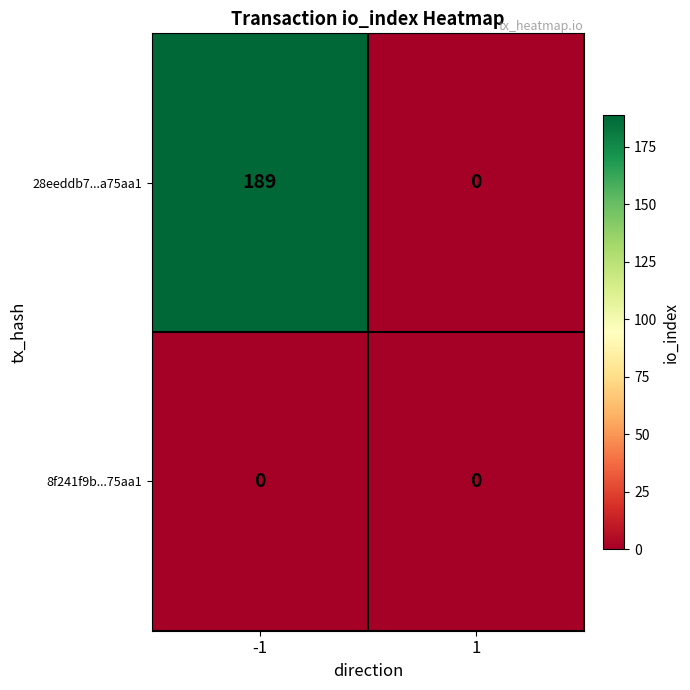

Rank the categories by 28eeddb7...a75aa1 value from lowest to highest.

1, -1